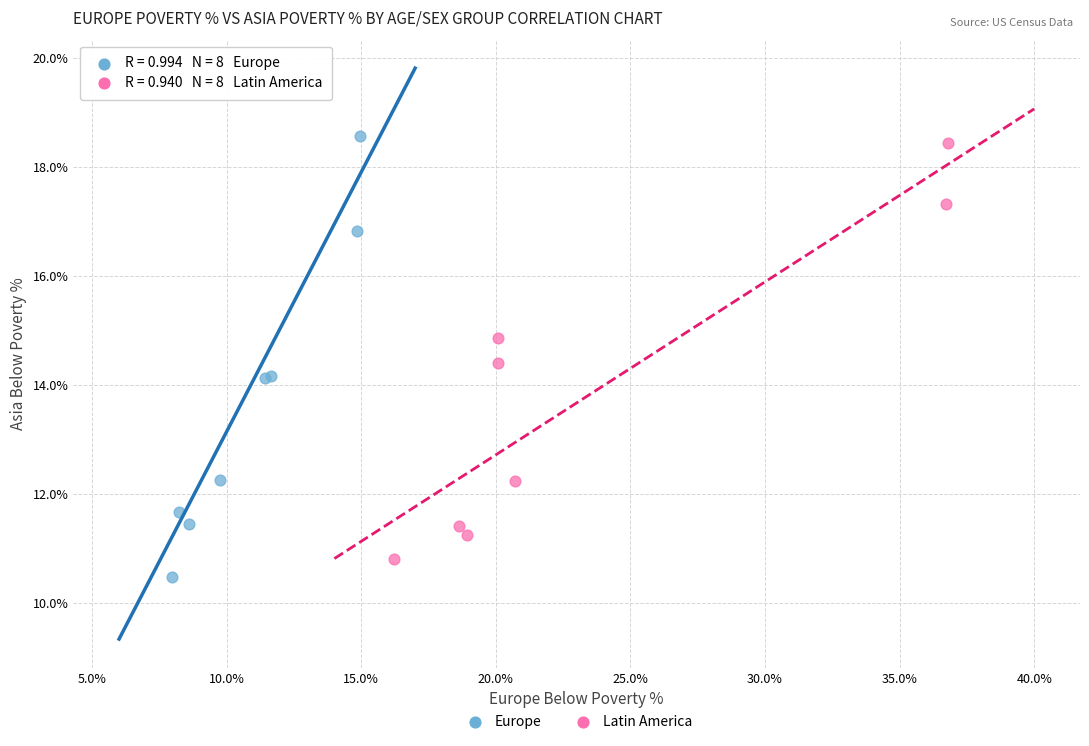

Which series has the largest Y range (max minus min)?

Europe